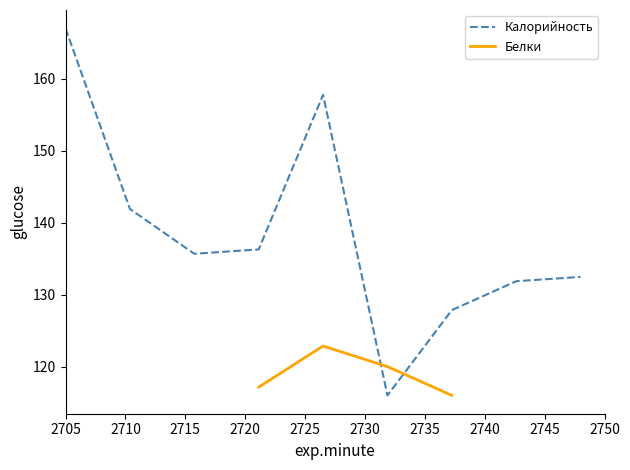

What is the difference between the second highest and second lowest values?

29.9